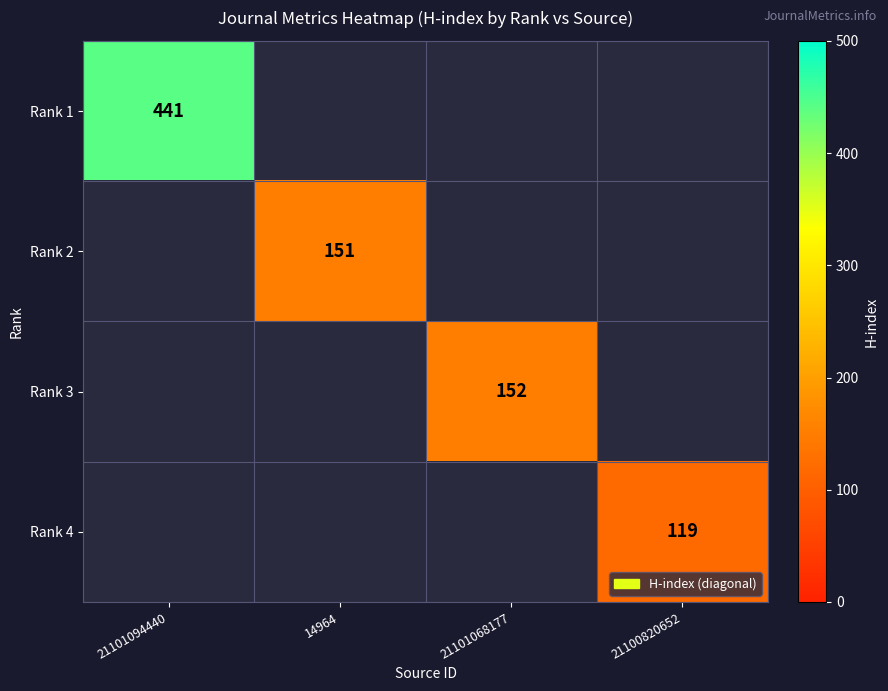

Is it true that Rank 2 equals 218 at 14964?

False